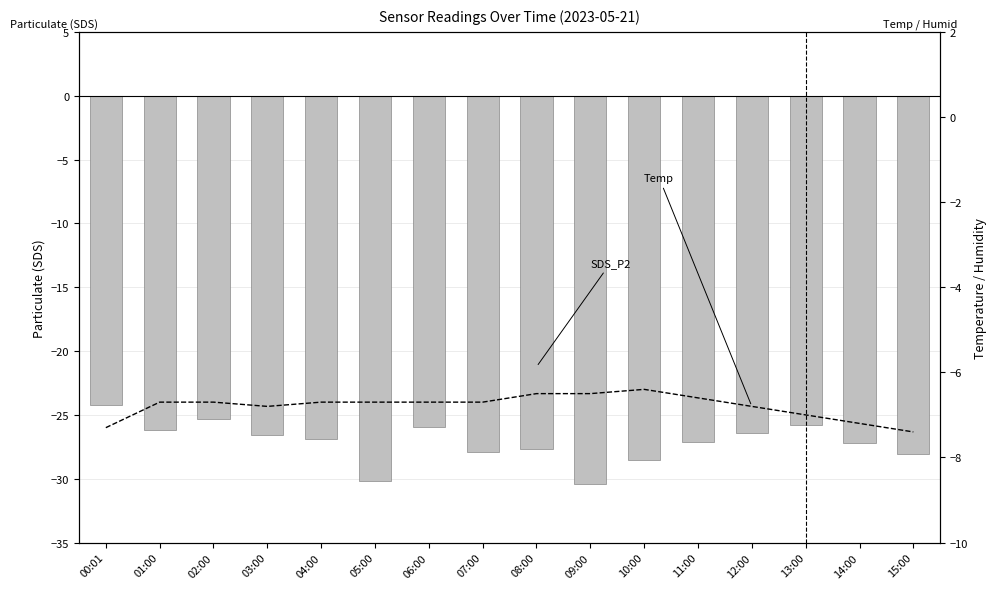

What is the difference between the highest and lowest values at 03:00?

19.8